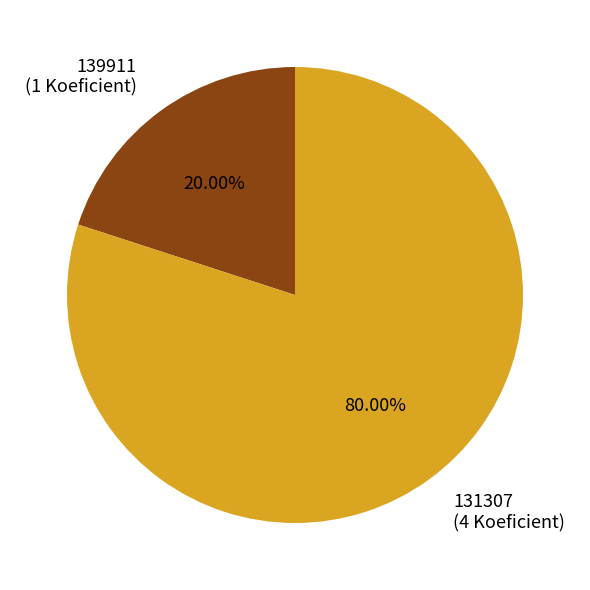

Does any single category account for the majority?

Yes